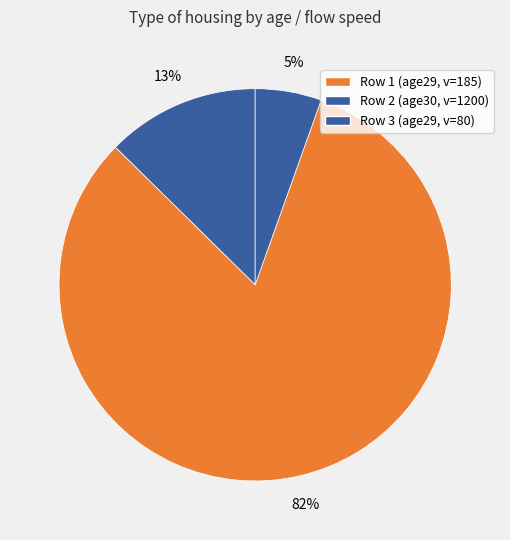

Count the number of slices in the pie.

3